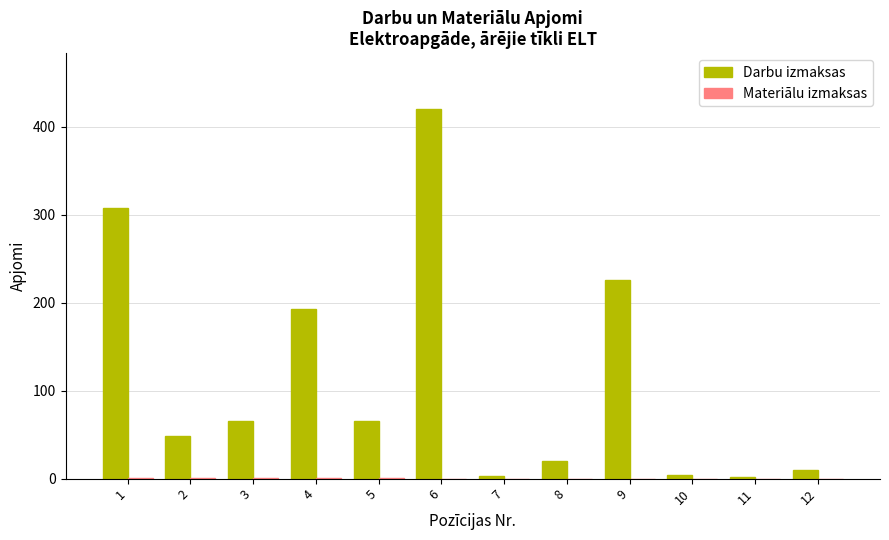

Between 6 and 11, which series saw the biggest shift?

Darbu izmaksas